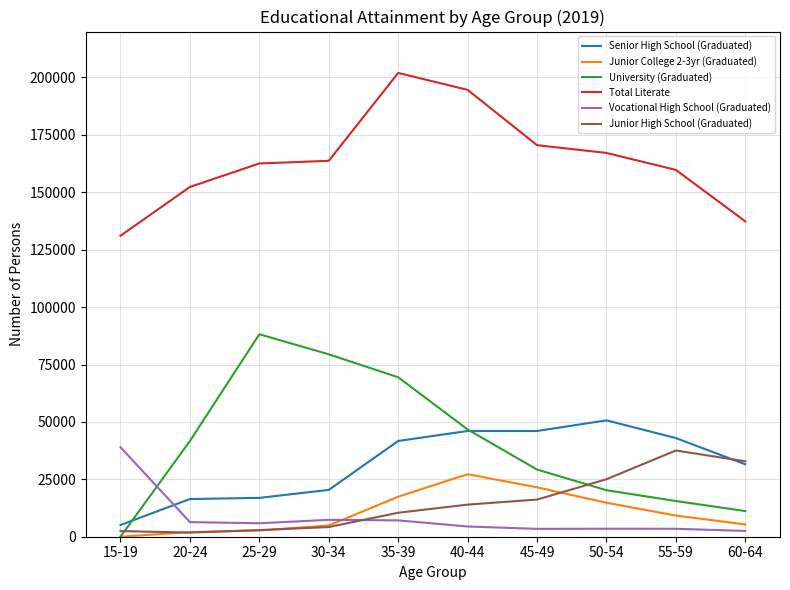

Which series has the largest total across all categories?

Total Literate